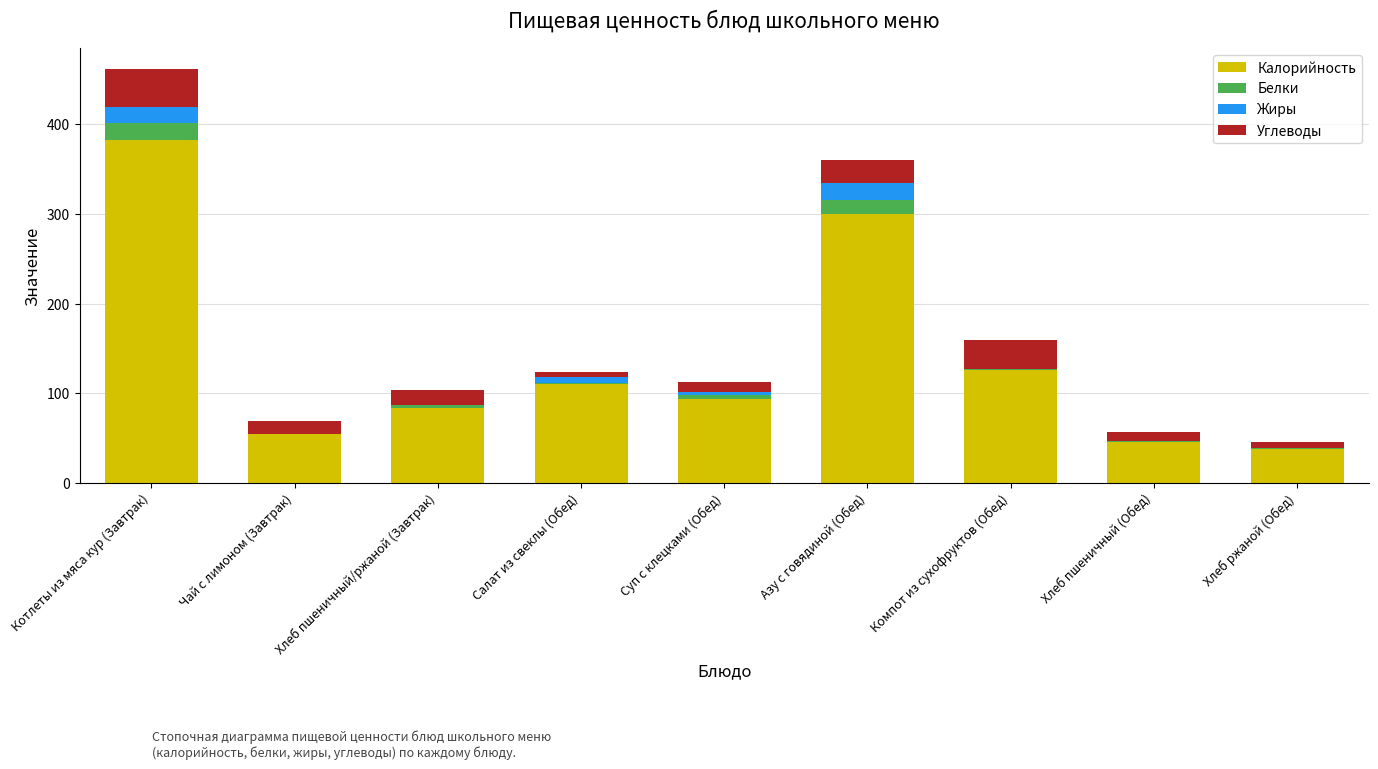

Is it true that Калорийность equals 145.2 at Салат из свеклы (Обед)?

False